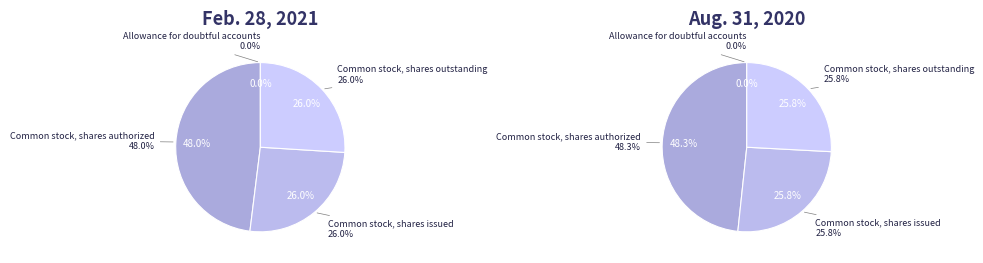

Rank the categories by value from lowest to highest.

Allowance for doubtful accounts, Common stock, shares issued, Common stock, shares outstanding, Common stock, shares authorized